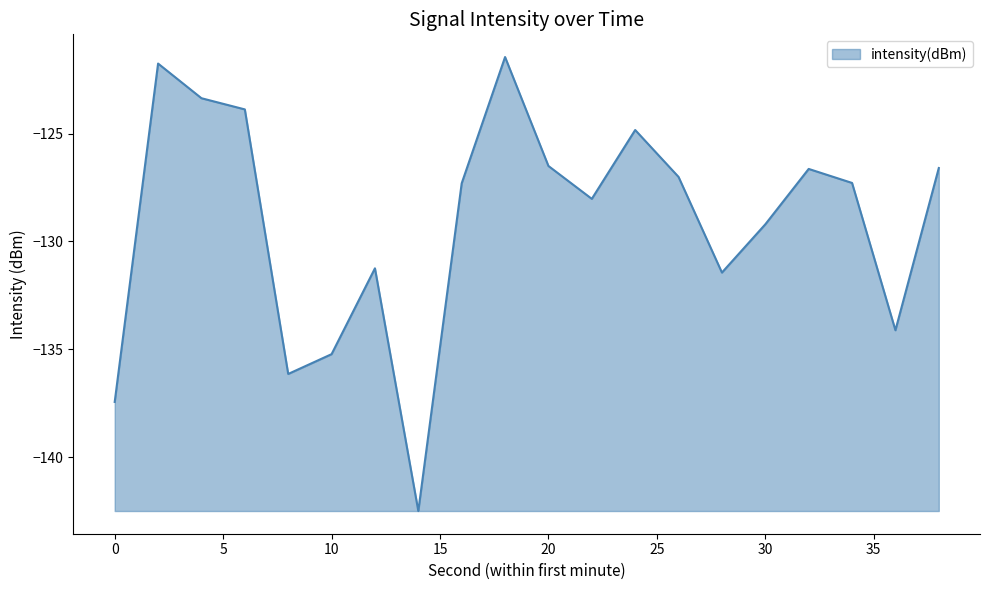

What is the difference between the maximum and minimum values?

21.1